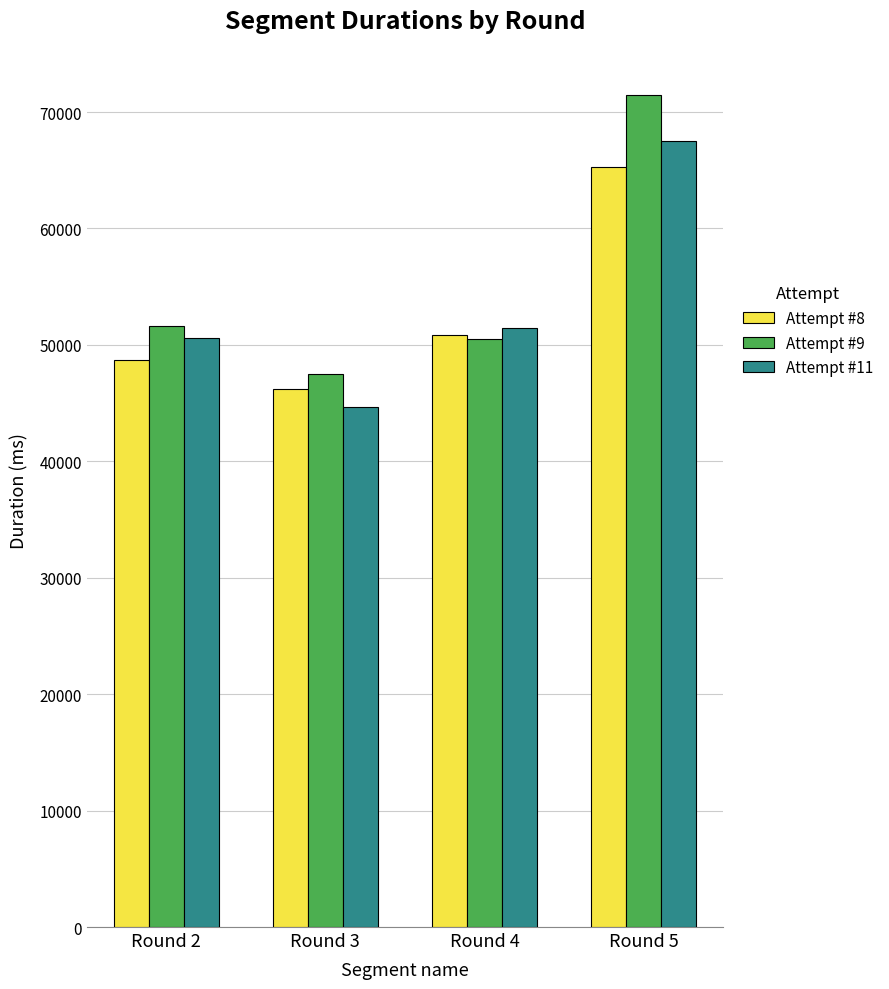

How many groups of bars are there?

4